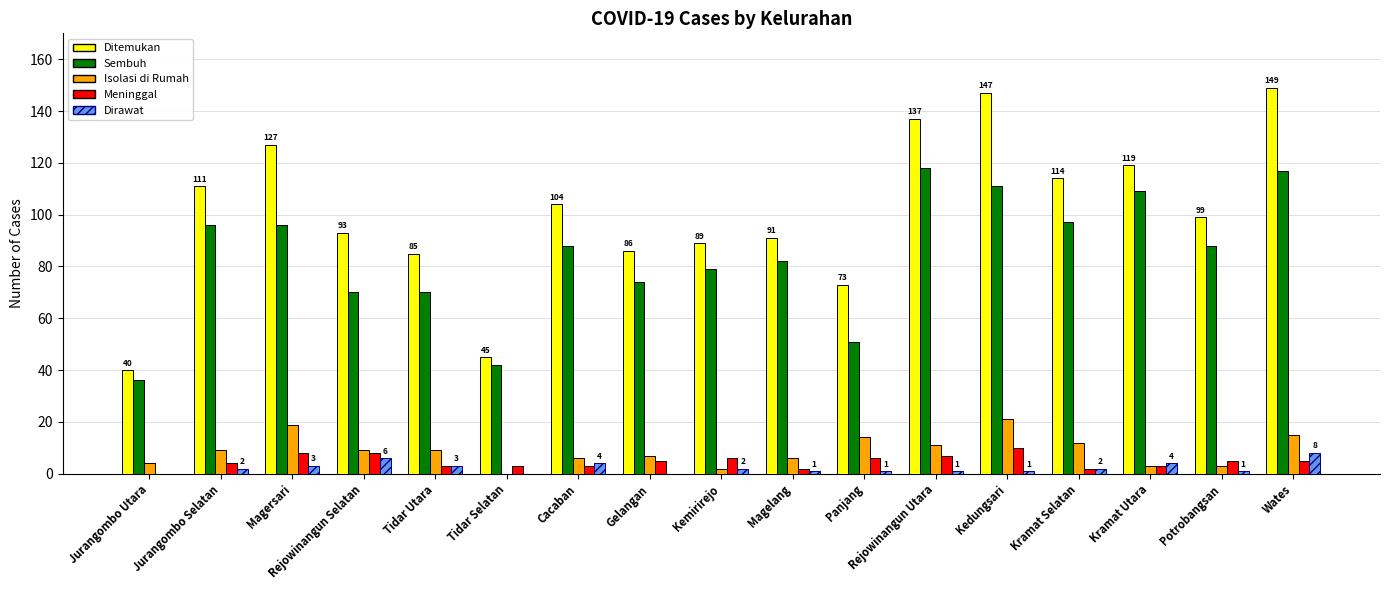

The Ditemukan series shows 86 at Gelangan. True or false?

True